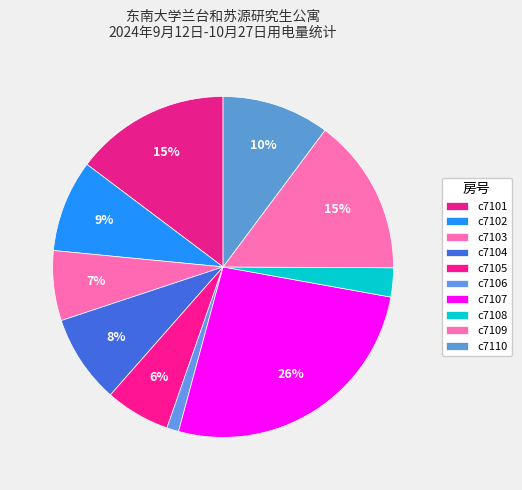

What percentage is NOT represented by c7104?

91.6%